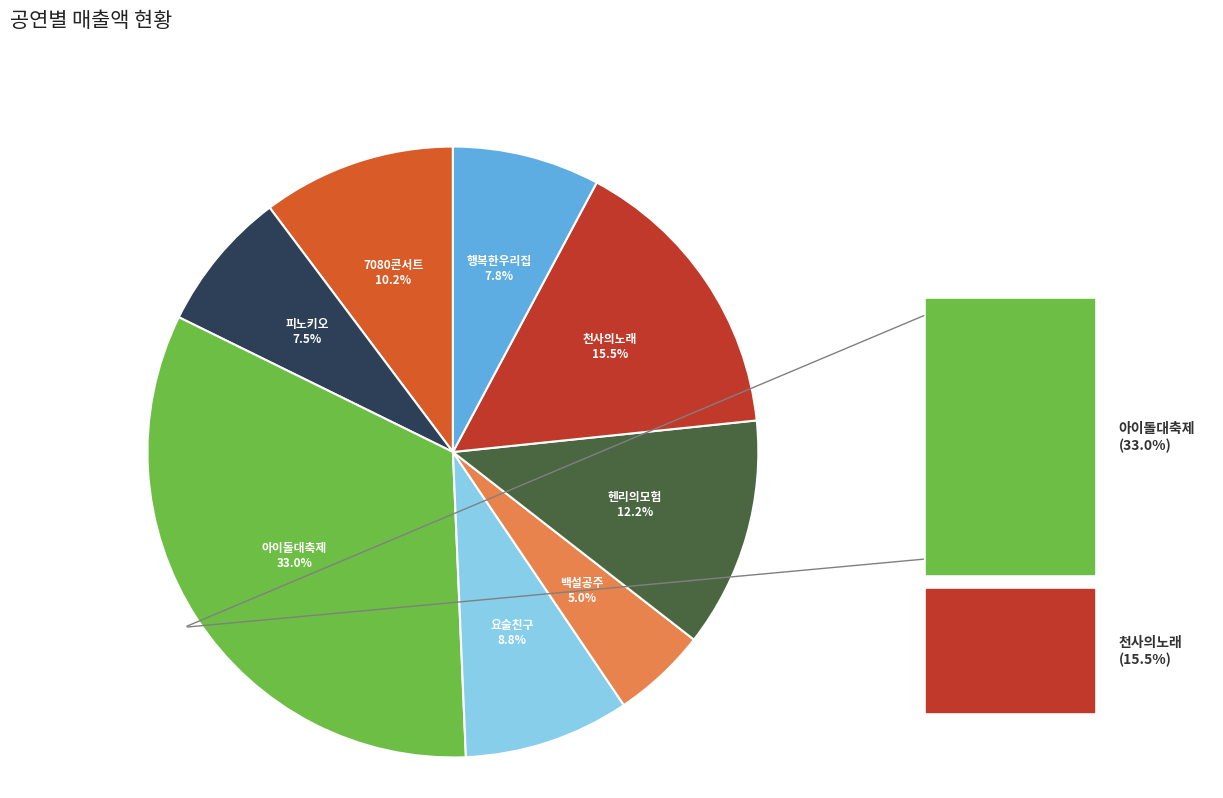

How many segments does this pie chart have?

8